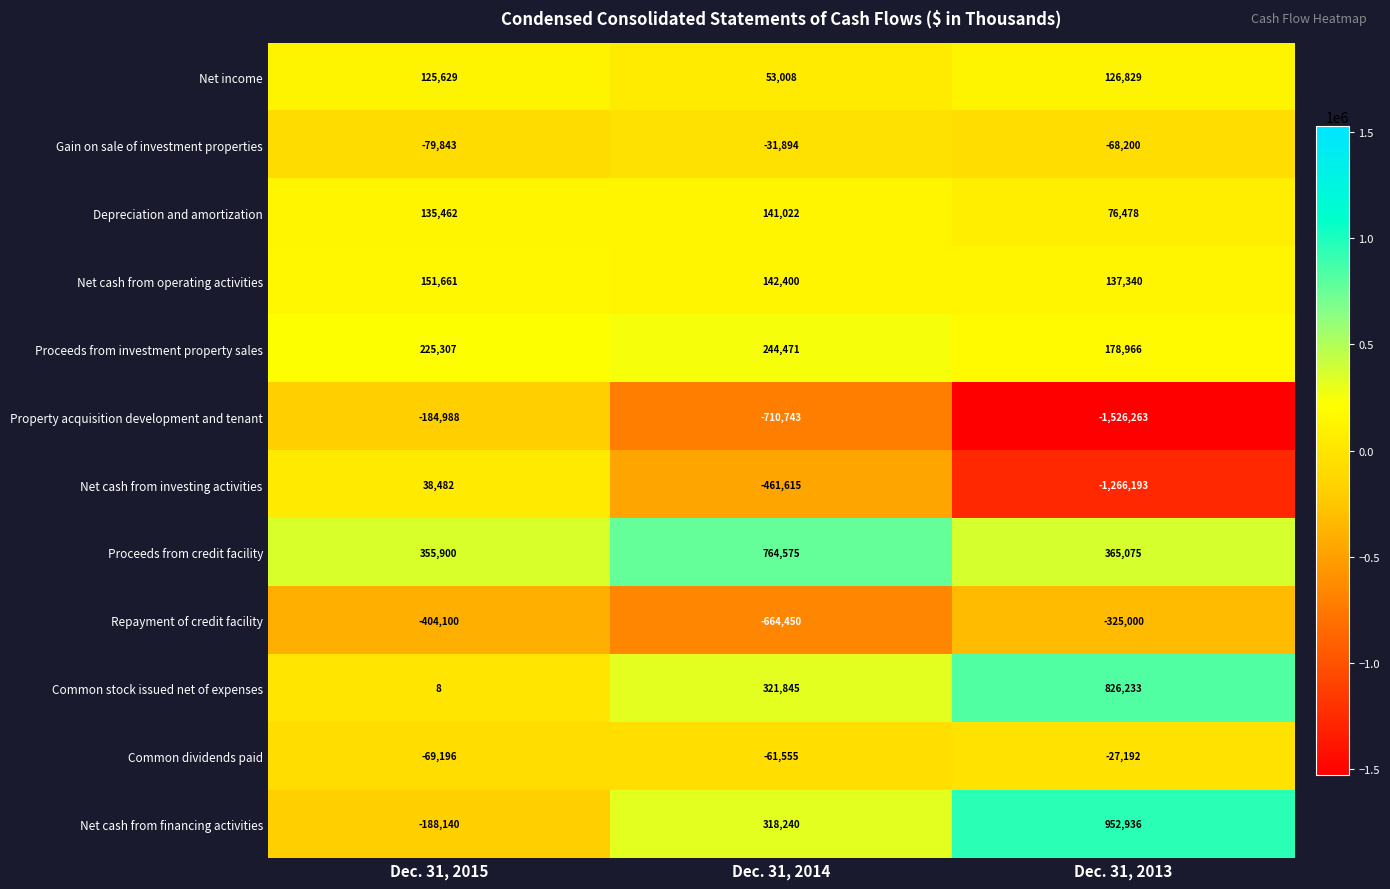

How many categories are shown in the chart?

3